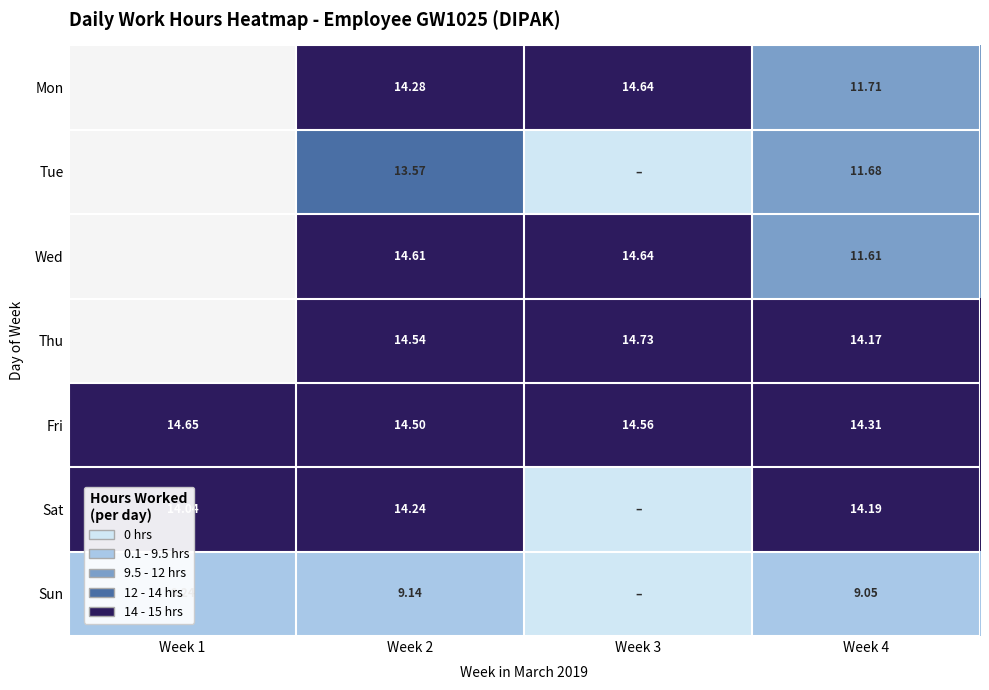

Rank the series at Week 4 from highest to lowest value.

Fri, Sat, Thu, Mon, Tue, Wed, Sun